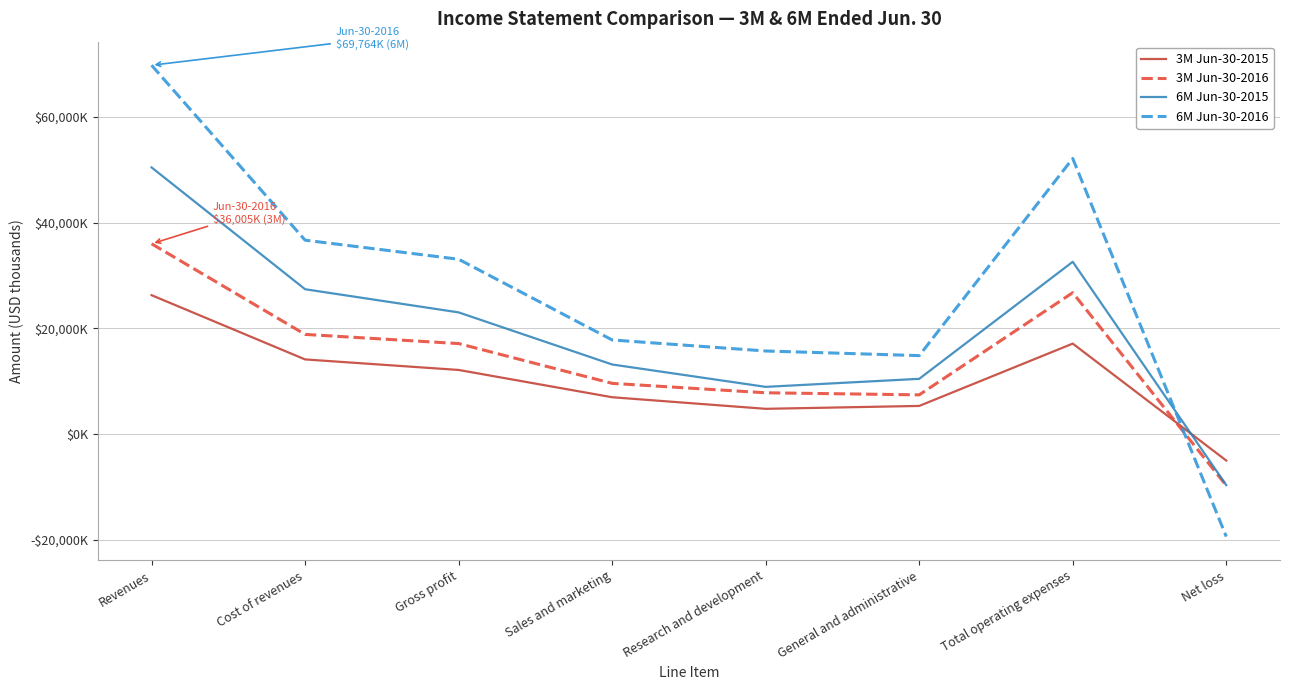

What is the spread (max minus min) of values at Net loss?

14378